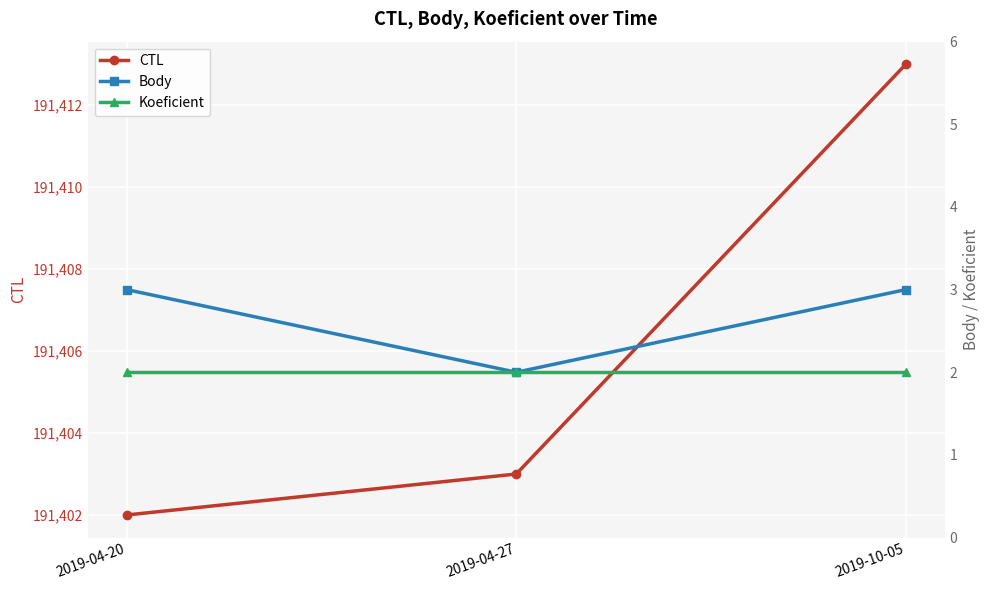

What is the difference between the highest and lowest values at 2019-04-20?

191400